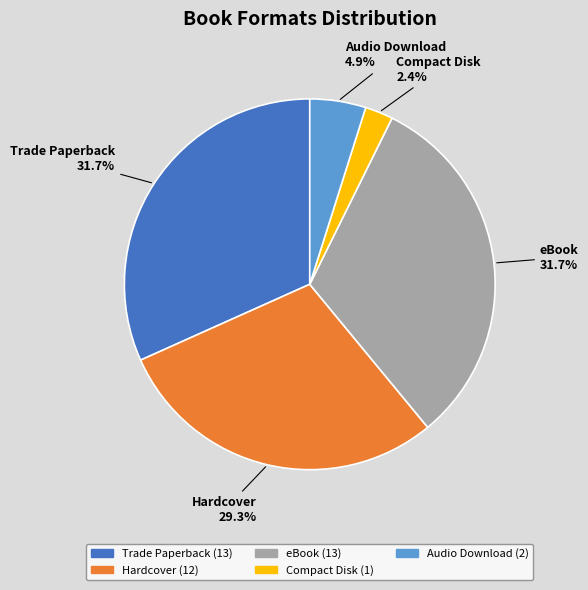

What percentage is the Trade Paperback slice, to the nearest percent?

32%